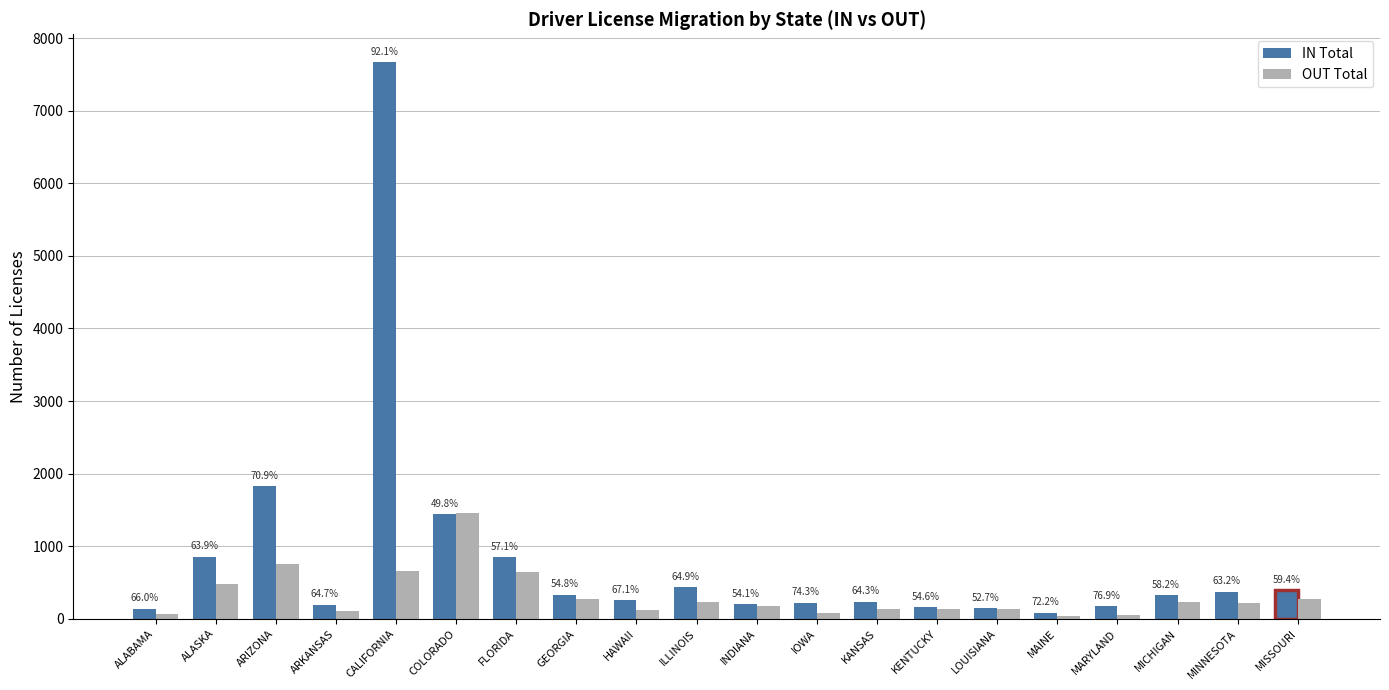

What position from the left is INDIANA?

11